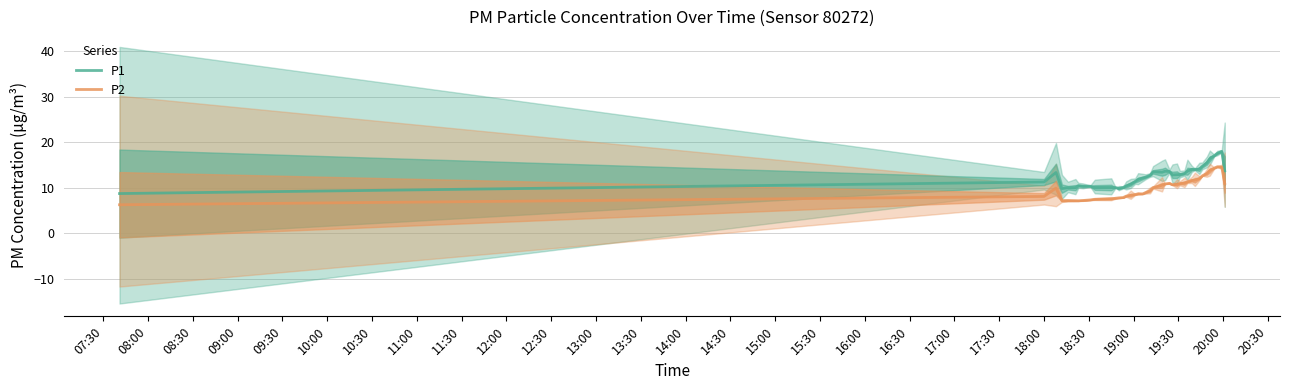

Does the chart have visible grid lines?

Yes